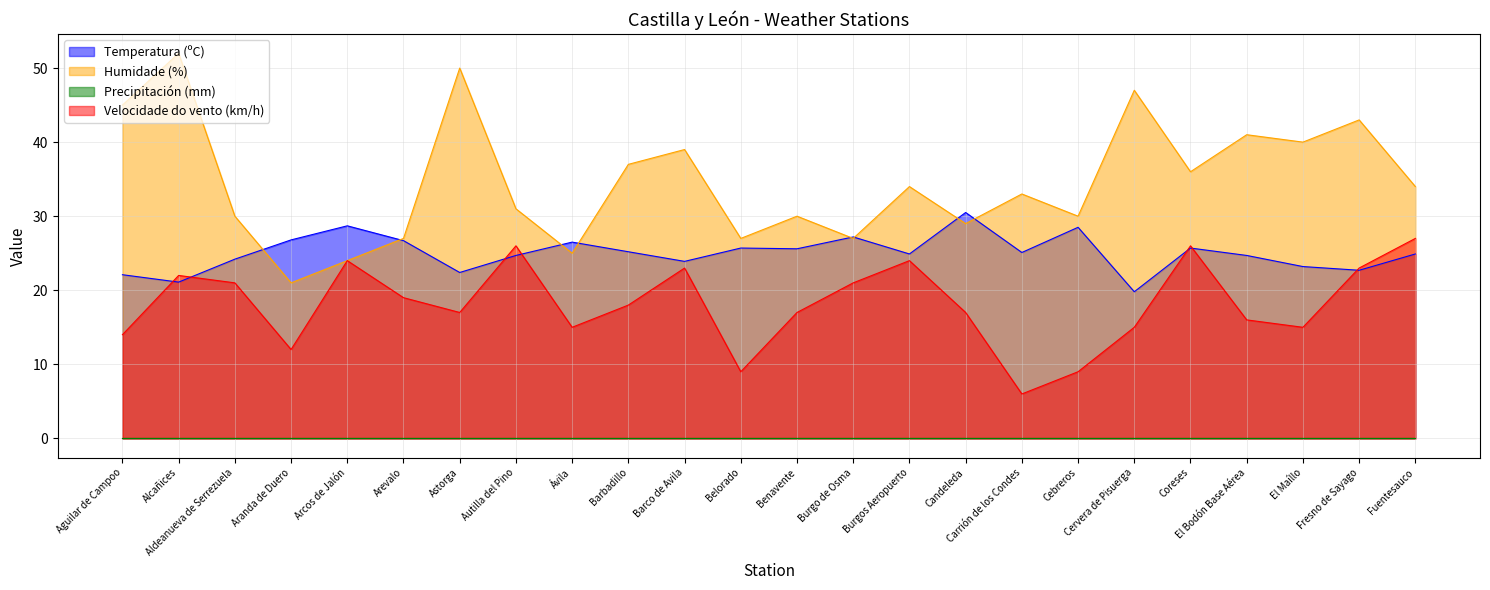

What is the highest value of the Velocidade do vento (km/h) series?

27.0